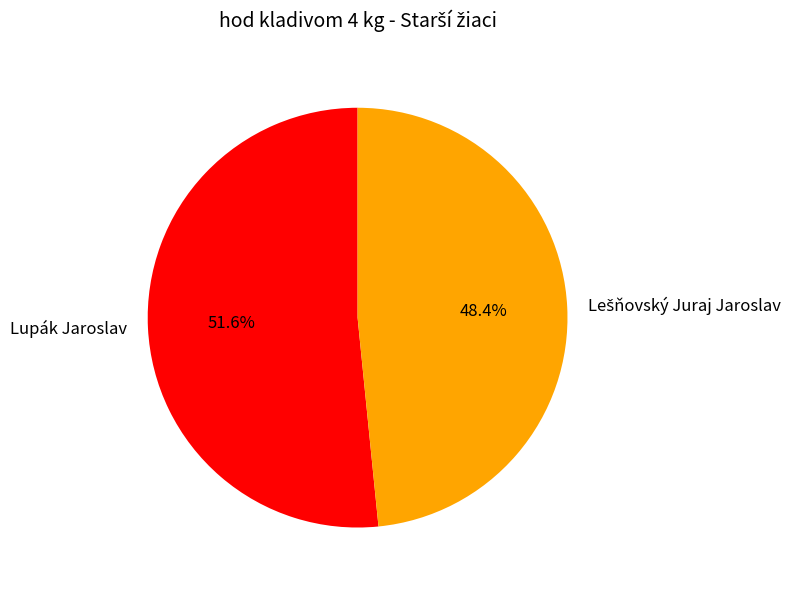

Is it true that Lupák Jaroslav is 37% of the pie?

False